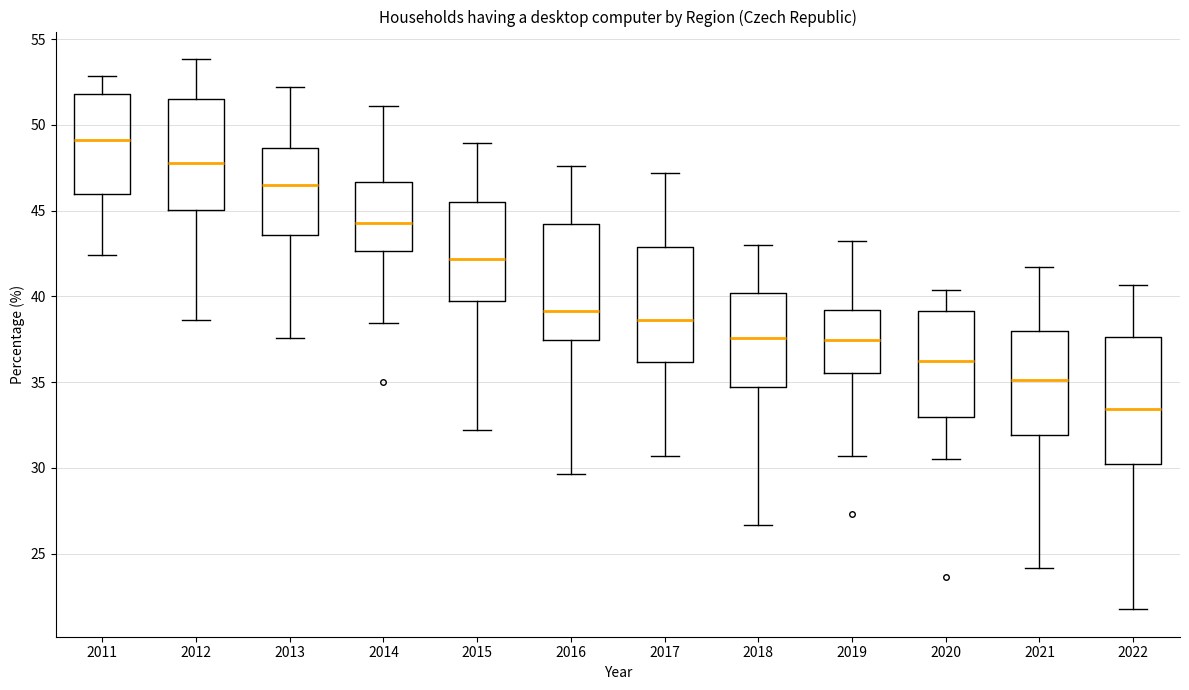

Reading left to right, read every box against the y-axis: the position of its median line, the range the box covers, and the ends of its whiskers. The values are not printed on the chart, so give them approximately, as read against the axis.

2011: median 49.0, box 46.0 to 52.0, whiskers 42.5 to 53.0
2012: median 47.5, box 45.0 to 51.5, whiskers 38.5 to 54.0
2013: median 46.5, box 43.5 to 48.5, whiskers 37.5 to 52.0
2014: median 44.5, box 42.5 to 46.5, whiskers 38.5 to 51.0
2015: median 42.0, box 39.5 to 45.5, whiskers 32.0 to 49.0
2016: median 39.0, box 37.5 to 44.0, whiskers 29.5 to 47.5
2017: median 38.5, box 36.0 to 43.0, whiskers 30.5 to 47.0
2018: median 37.5, box 34.5 to 40.0, whiskers 26.5 to 43.0
2019: median 37.5, box 35.5 to 39.0, whiskers 30.5 to 43.0
2020: median 36.5, box 33.0 to 39.0, whiskers 30.5 to 40.5
2021: median 35.0, box 32.0 to 38.0, whiskers 24.0 to 41.5
2022: median 33.5, box 30.5 to 37.5, whiskers 22.0 to 40.5